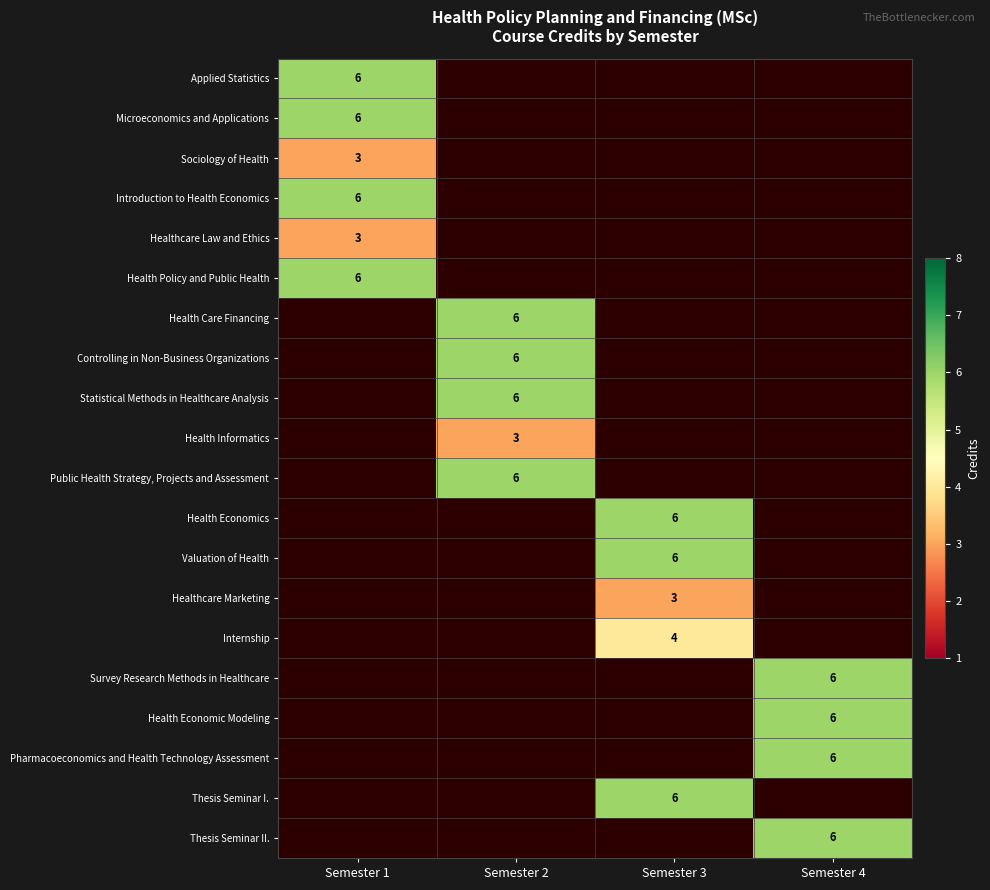

Is it true that Controlling in Non-Business Organizations equals 6 at Semester 2?

True